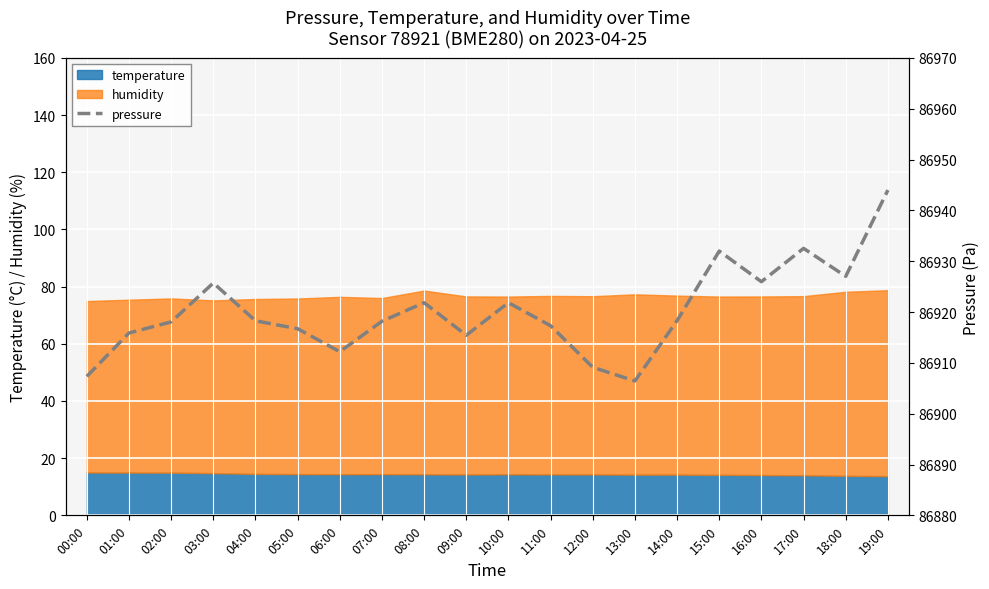

Reading right to left, extract all data points from this chart.

86944.0	86927.0	86932.5	86926.0	86932.0	86918.3	86906.4	86909.1	86917.3	86921.8	86915.4	86921.8	86918.2	86912.2	86916.7	86918.3	86925.7	86918.1	86915.9	86907.3